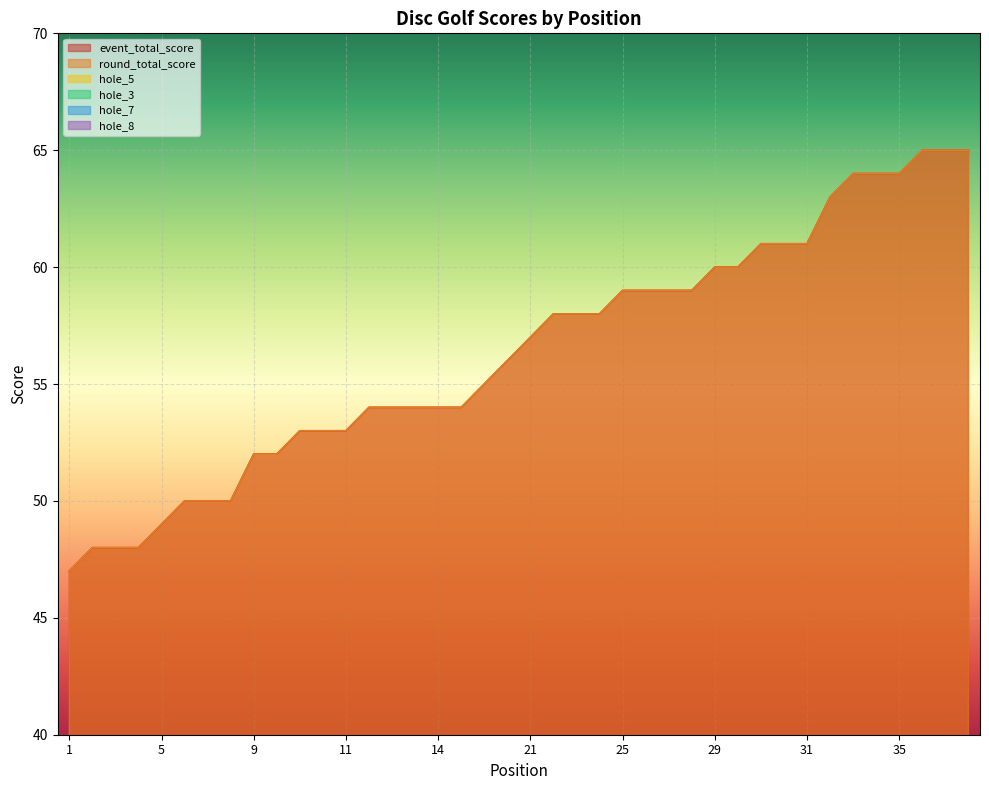

Read the hole_5 value at 19.

4